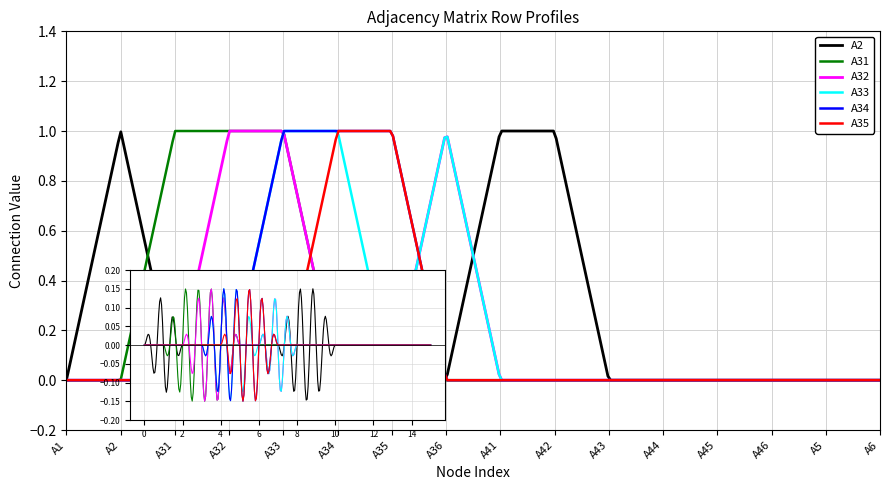

What are all the series names shown in the legend?

A2, A31, A32, A33, A34, A35